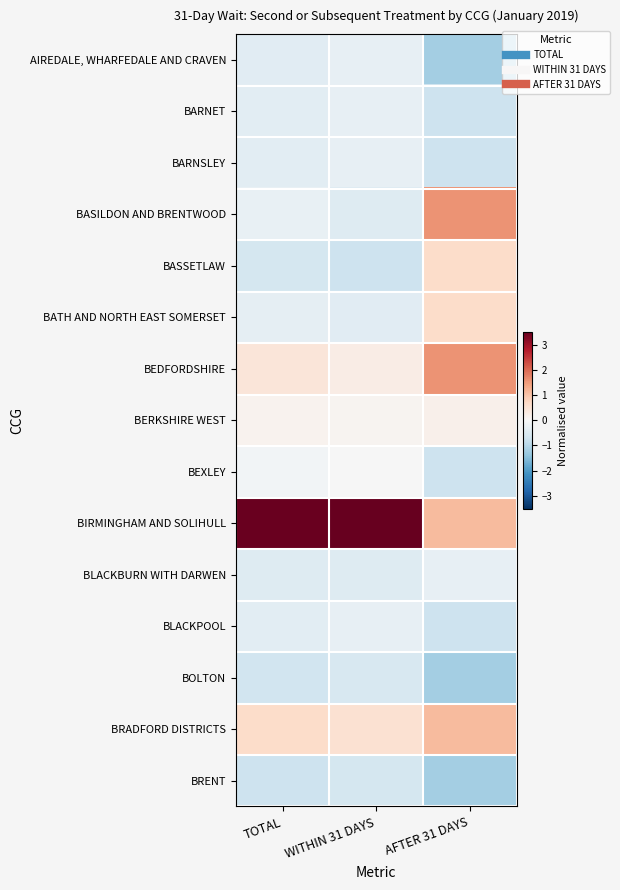

List the series in order of their peak value, lowest first.

BRENT, BOLTON, AIREDALE, WHARFEDALE AND CRAVEN, BARNET, BARNSLEY, BLACKPOOL, BLACKBURN WITH DARWEN, BEXLEY, BERKSHIRE WEST, BASSETLAW, BATH AND NORTH EAST SOMERSET, BRADFORD DISTRICTS, BASILDON AND BRENTWOOD, BEDFORDSHIRE, BIRMINGHAM AND SOLIHULL